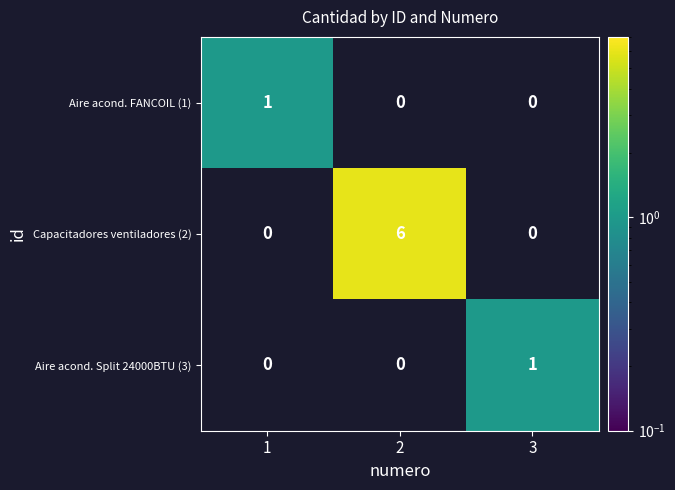

Which series has the widest spread of values?

Capacitadores ventiladores (2)